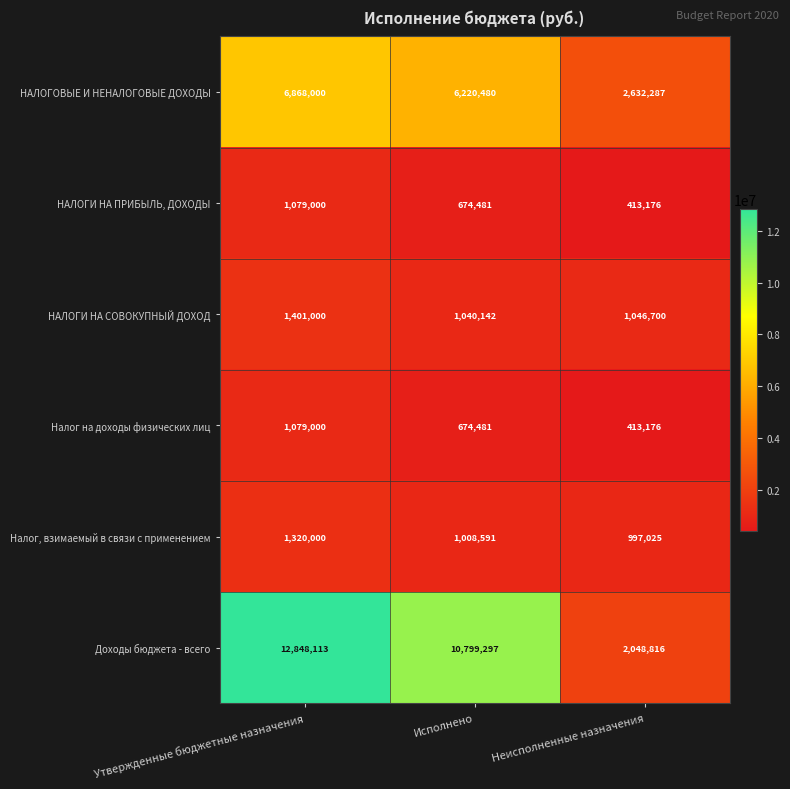

List the labels in order of Доходы бюджета - всего value, smallest first.

Неисполненные назначения, Исполнено, Утвержденные бюджетные назначения